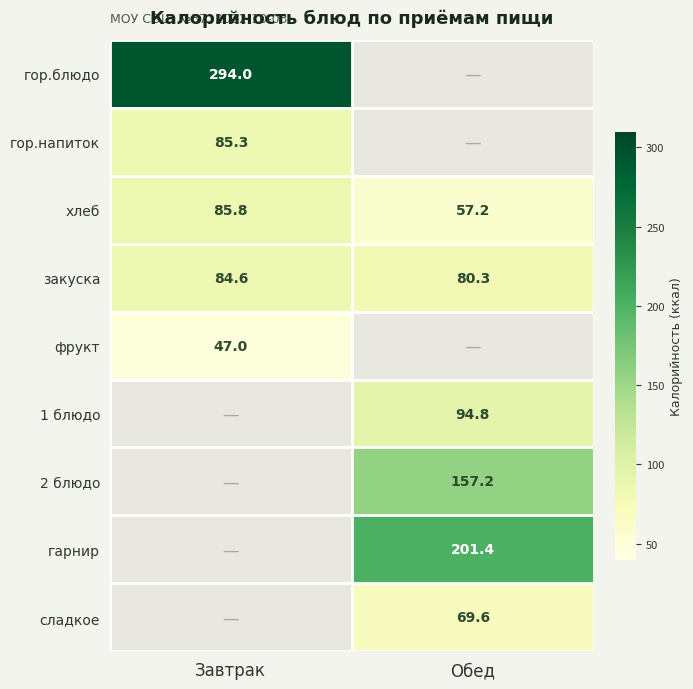

What is the difference between the maximum and minimum values in the хлеб series?

28.6